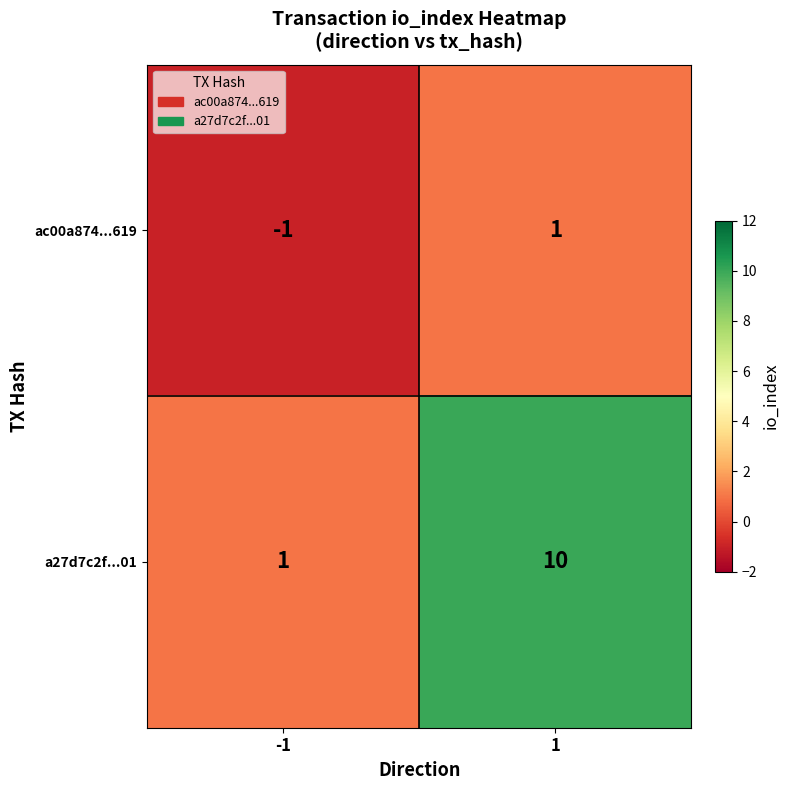

Reading left to right, list all the values displayed in this chart.

ac00a874...619: -1	1
a27d7c2f...01: 1	10